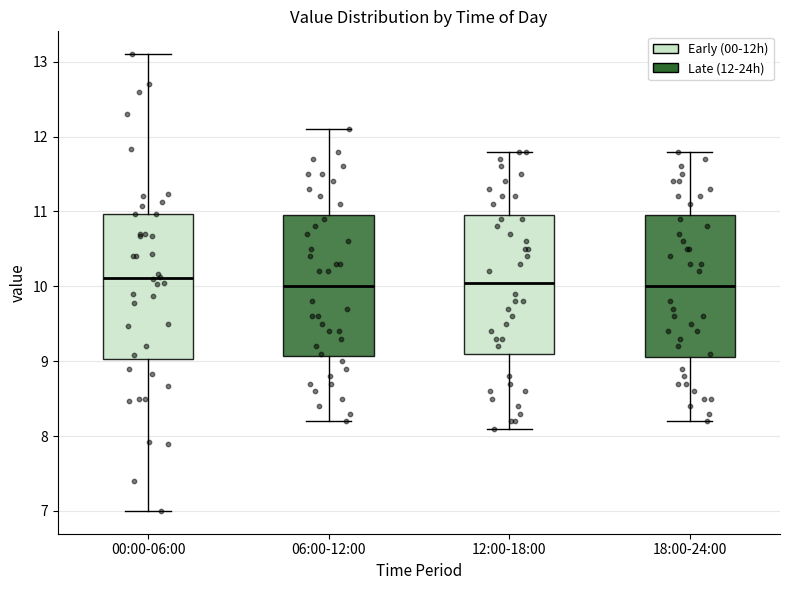

Reading left to right, read every box against the y-axis: the position of its median line, the range the box covers, and the ends of its whiskers. The values are not printed on the chart, so give them approximately, as read against the axis.

00:00-06:00: median 10.1, box 9.0 to 11.0, whiskers 7.0 to 13.1
06:00-12:00: median 10.0, box 9.1 to 11.0, whiskers 8.2 to 12.1
12:00-18:00: median 10.1, box 9.1 to 11.0, whiskers 8.1 to 11.8
18:00-24:00: median 10.0, box 9.1 to 11.0, whiskers 8.2 to 11.8